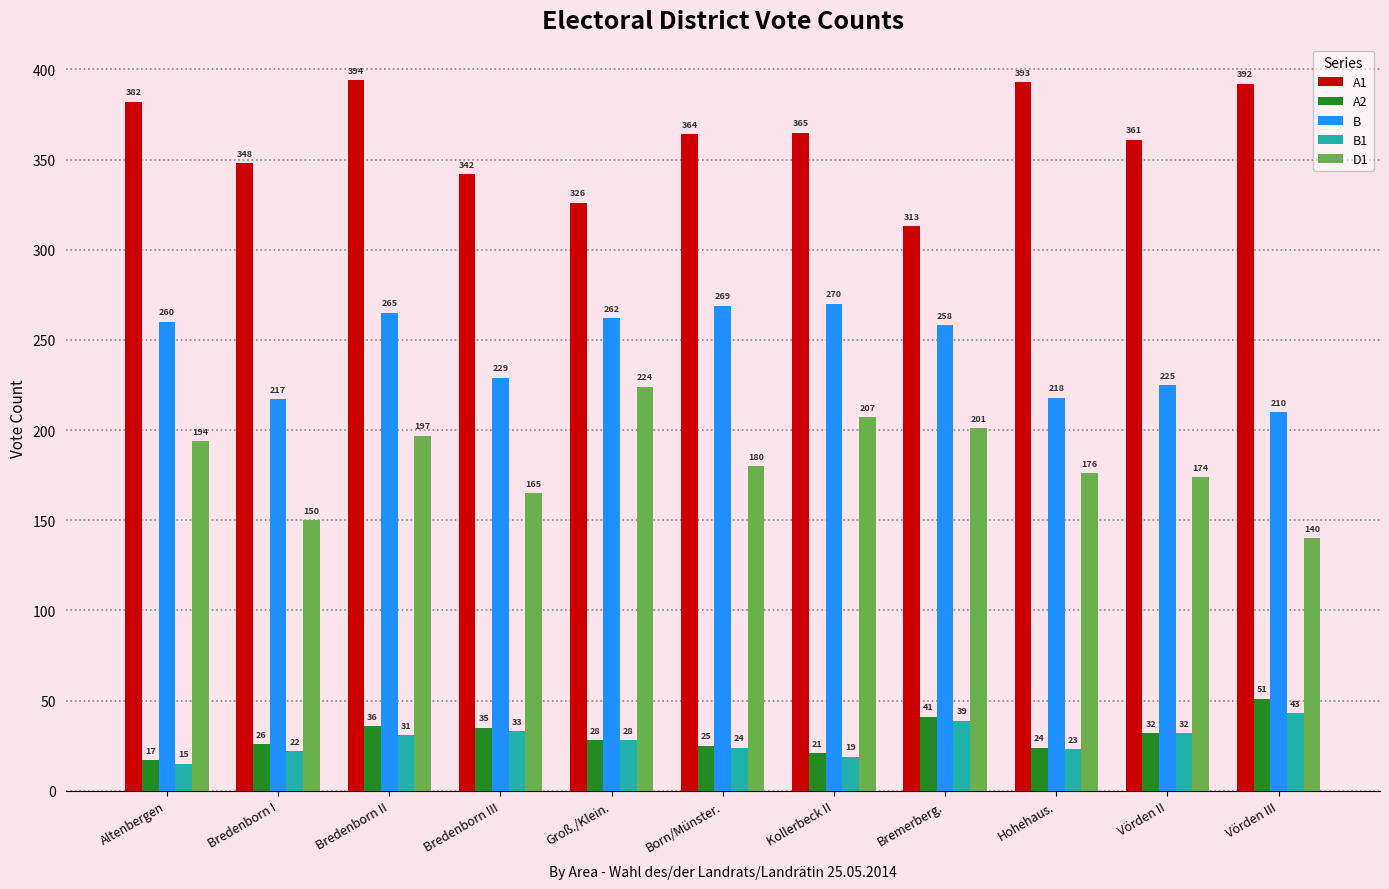

The value of A1 at Bredenborn I is 348. True or false?

True